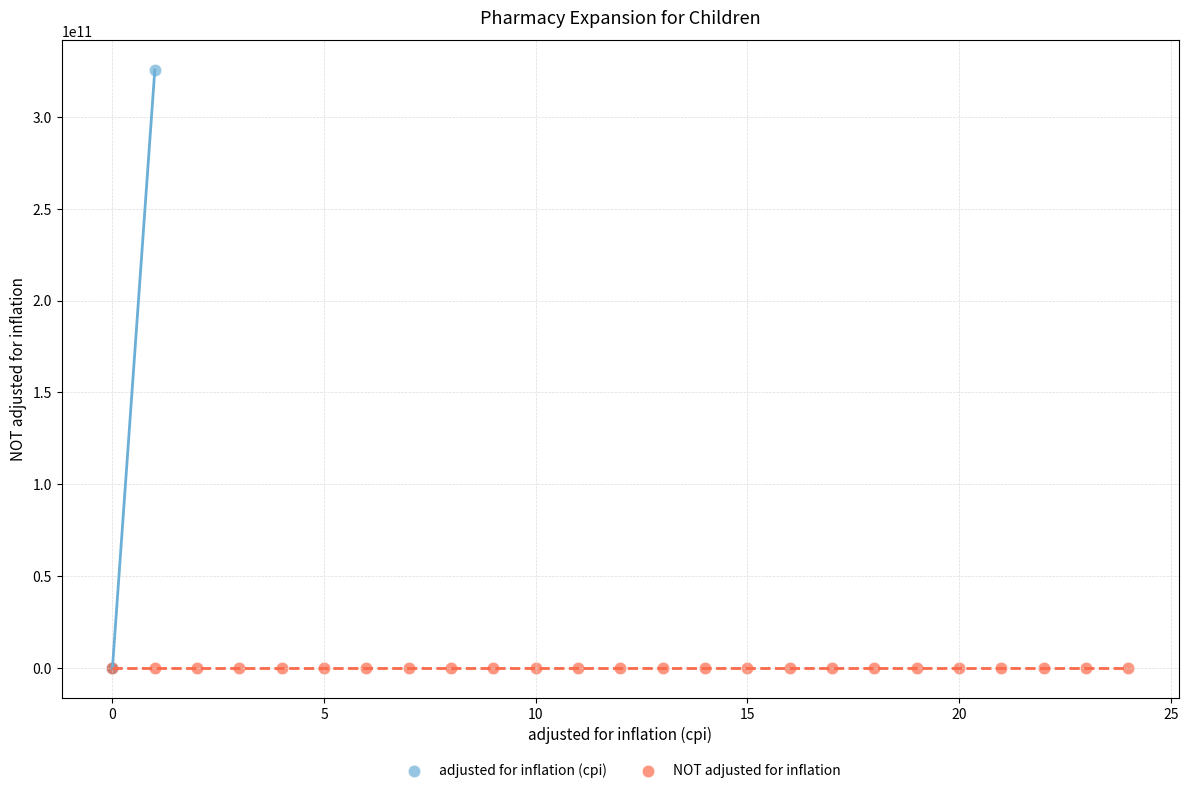

Which series reaches the maximum Y coordinate?

adjusted for inflation (cpi)